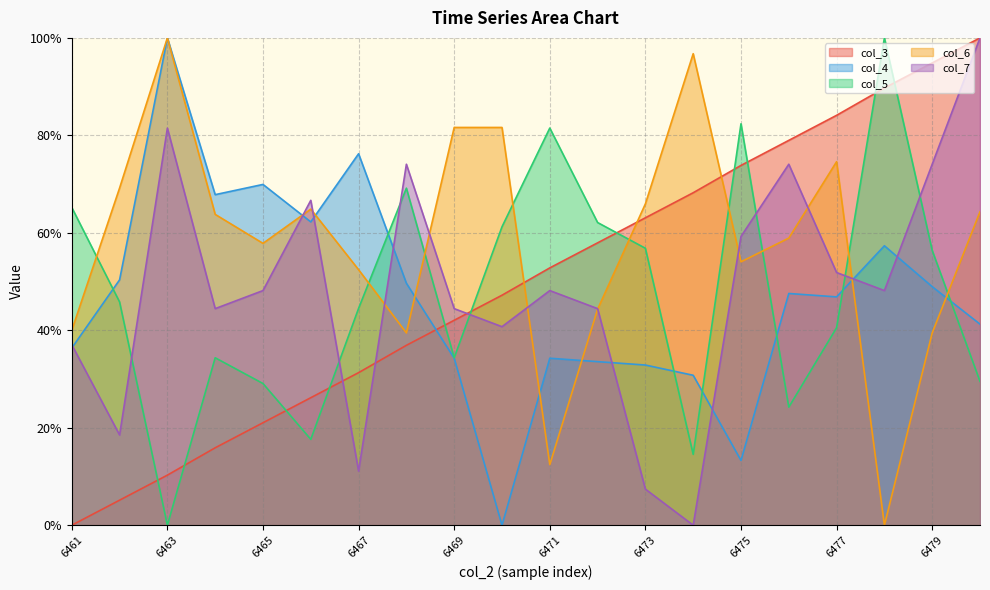

At 6474, list the series in order from largest to smallest.

col_6, col_3, col_4, col_5, col_7